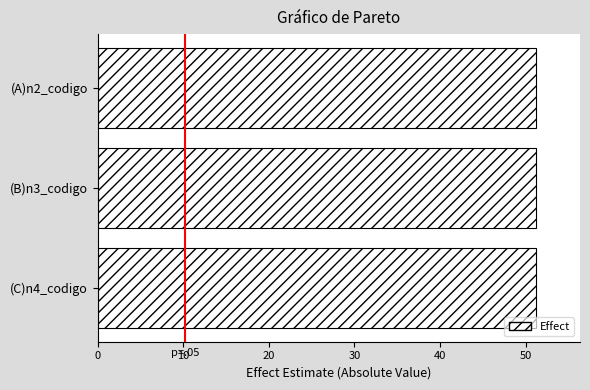

Reading top to bottom, transcribe all the data shown in this chart.

(A)n2_codigo=51.2	(B)n3_codigo=51.2	(C)n4_codigo=51.2